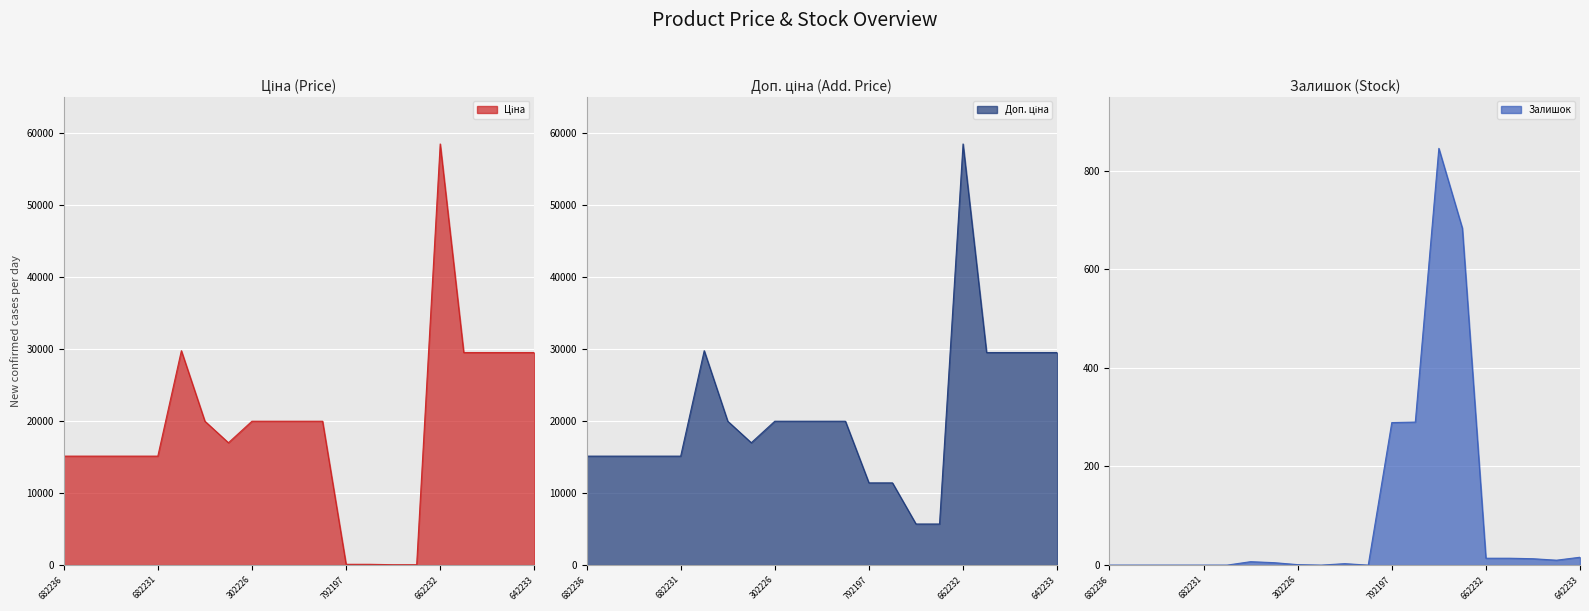

What is the sum of the Залишок values at 287682234 and 239792197?

289.0